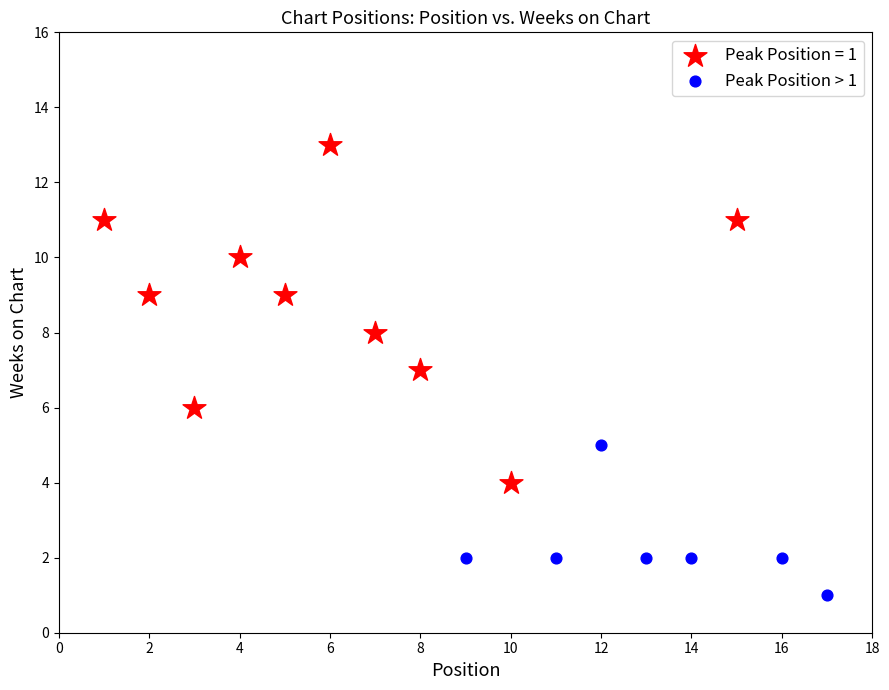

Which series contains the lowest Y value?

Peak Position > 1